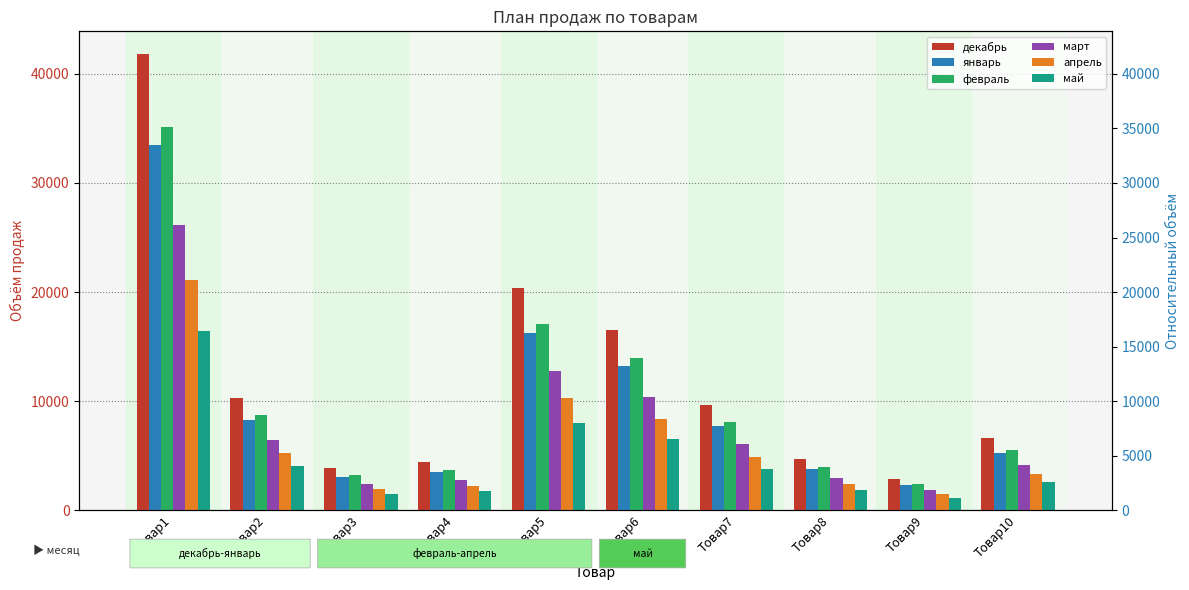

What is the sum of all май values?

47820